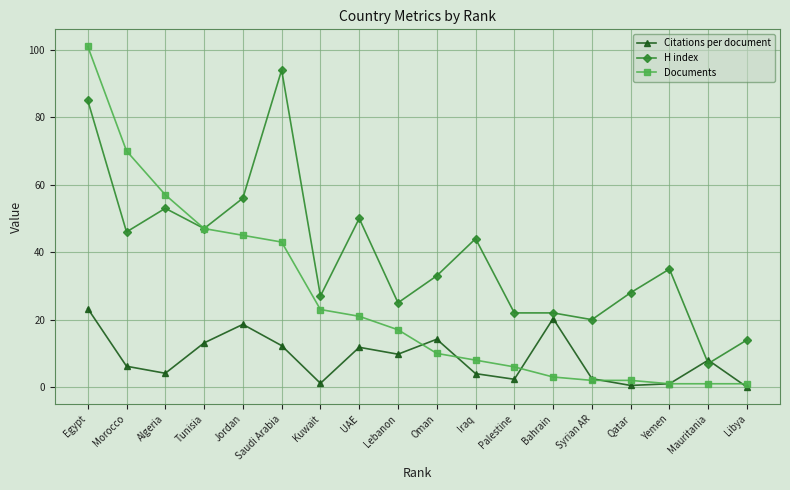

What is the difference between the maximum and minimum values in the H index series?

87.0